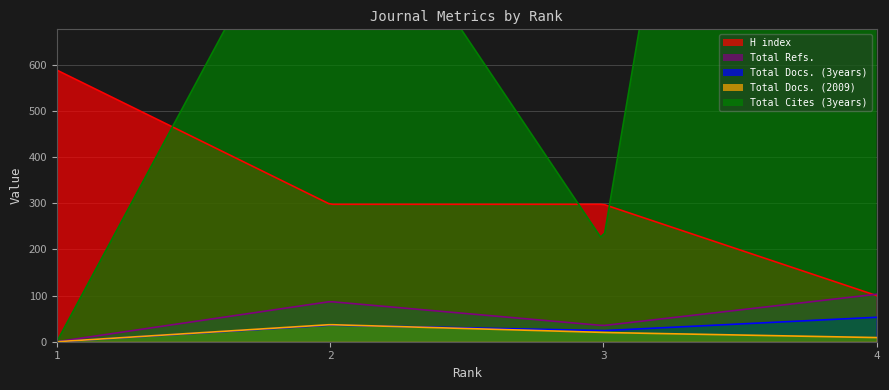

At which label does H index first exceed 298?

1